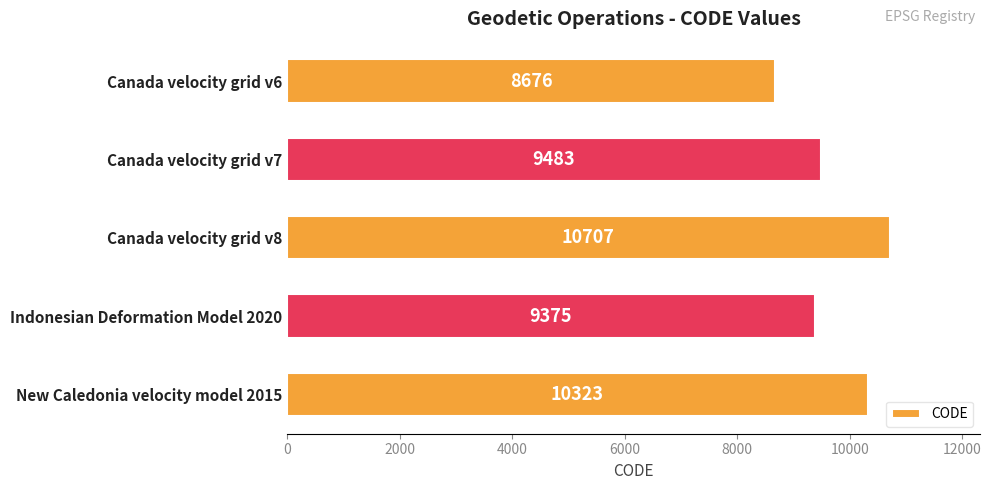

What is the sum of all values?

48564